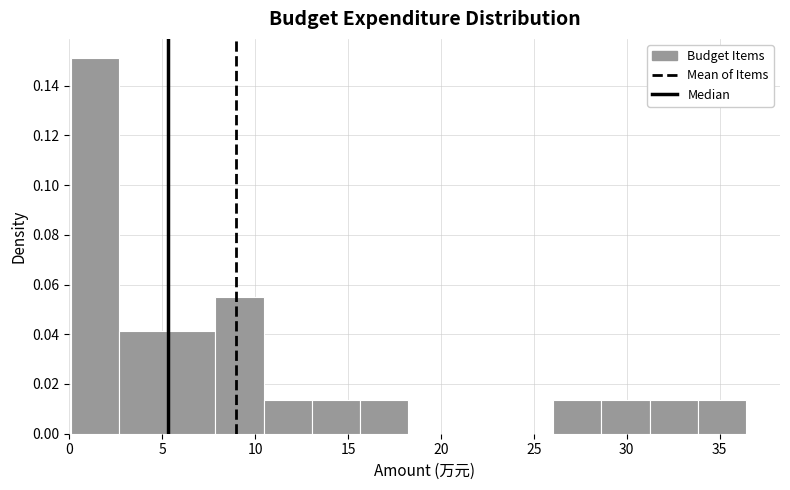

How tall is the bar that spans 15.5 to 18.0 on the x-axis? Neither the bar edges nor the heights are printed on the chart, so give them approximately, as read against the axes.

0.014